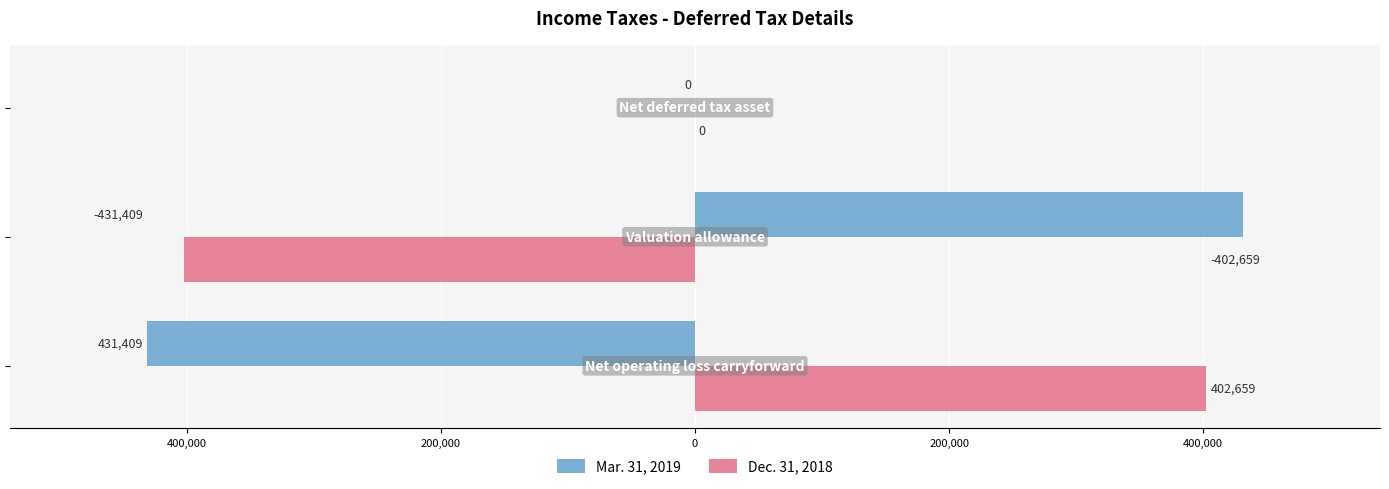

What are all the series names shown in the legend?

Mar. 31, 2019, Dec. 31, 2018